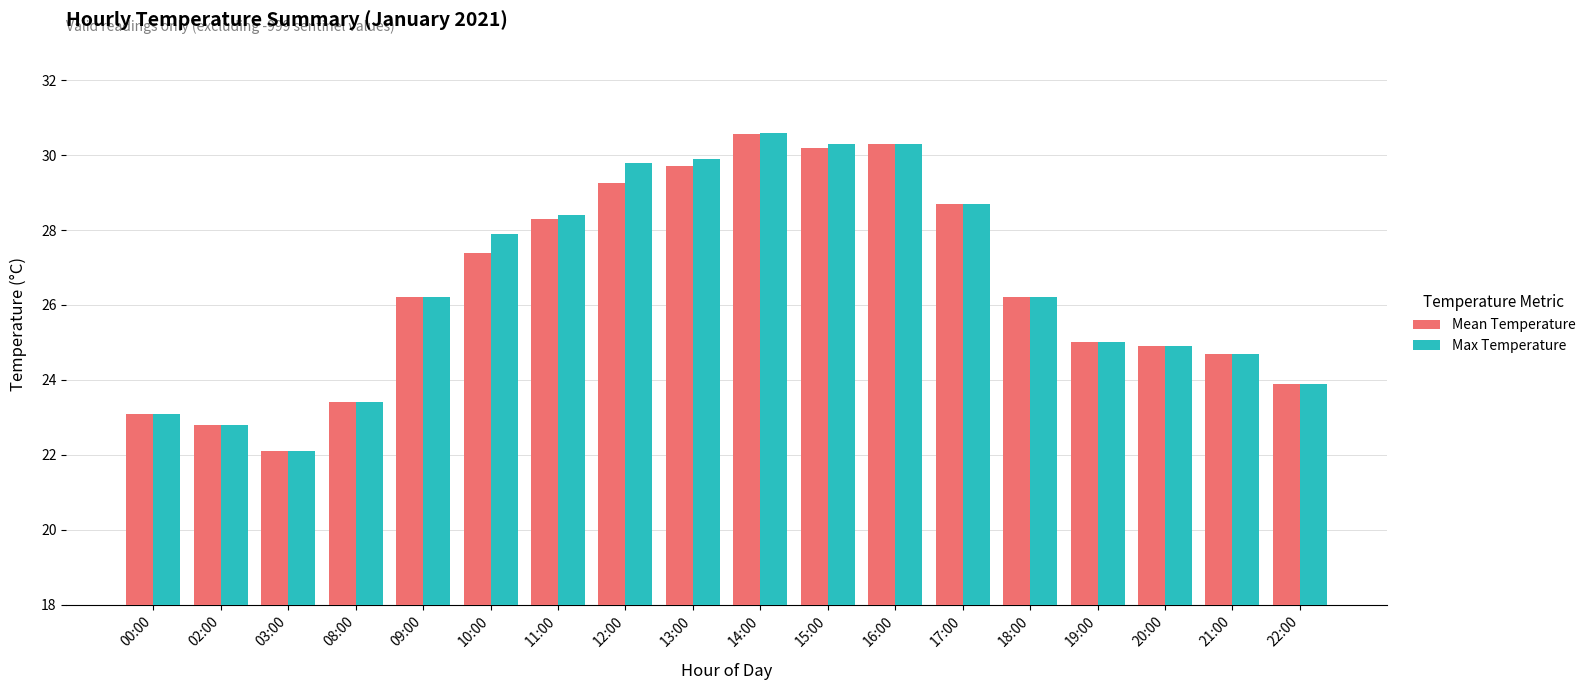

What is the label of the 10th bar from the left?

14:00